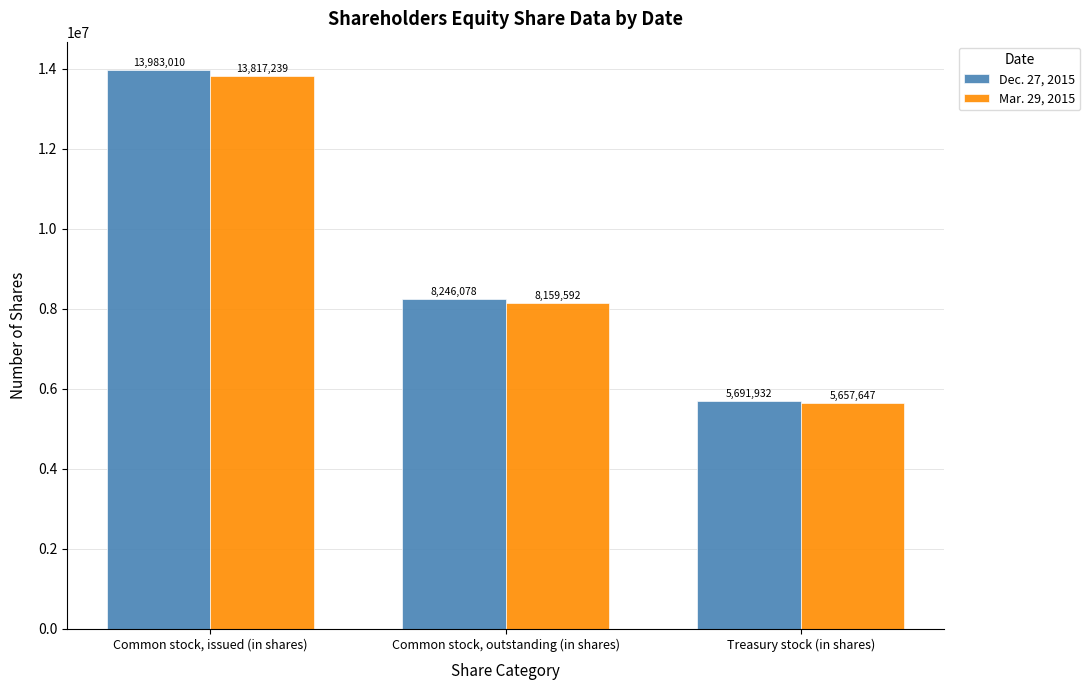

At how many categories does at least one series exceed 13277932?

1